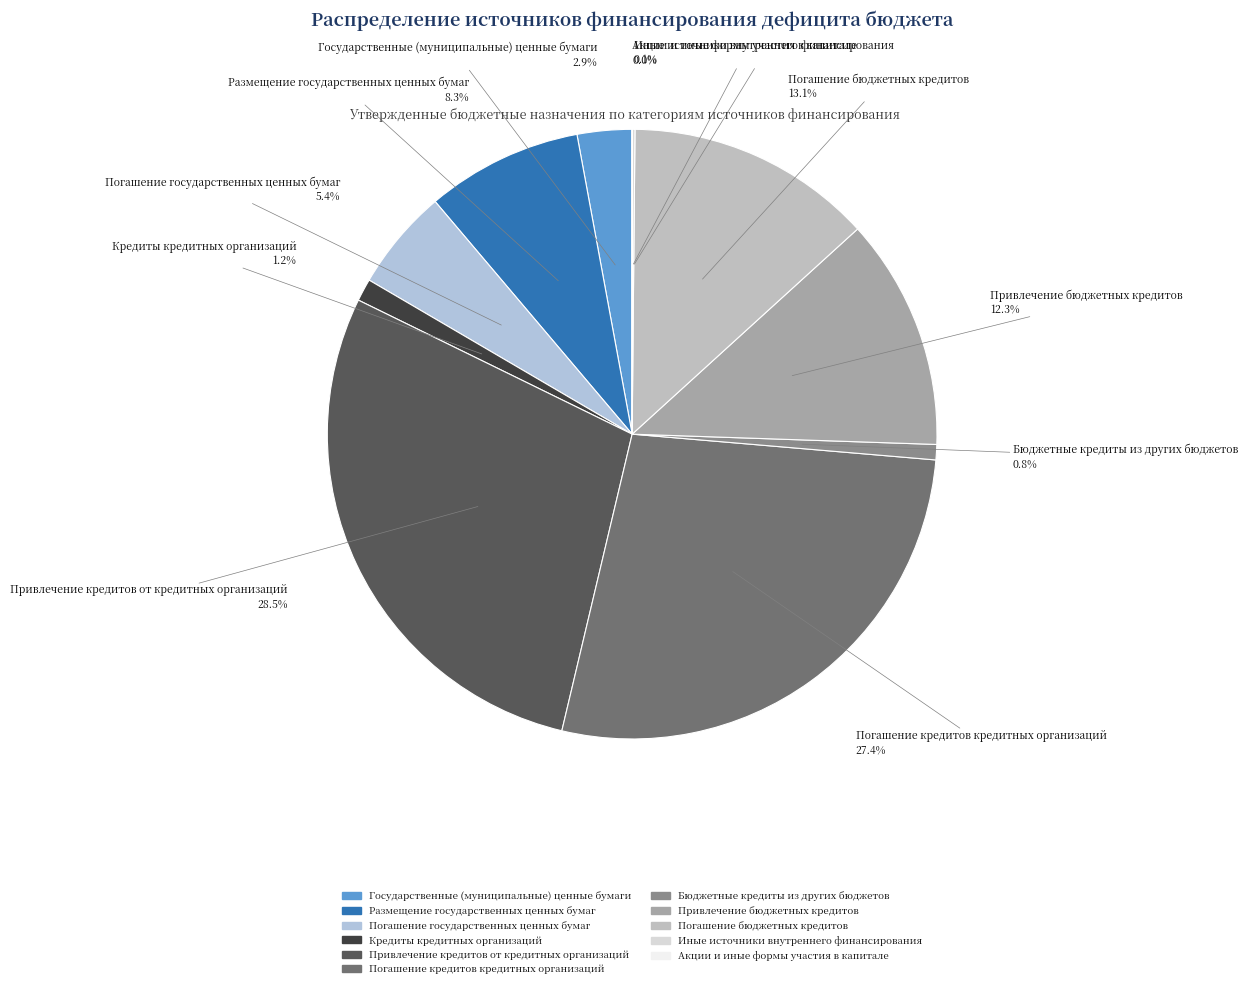

What is the ratio of the value at Размещение государственных ценных бумаг to the value at Погашение кредитов кредитных организаций?

0.3